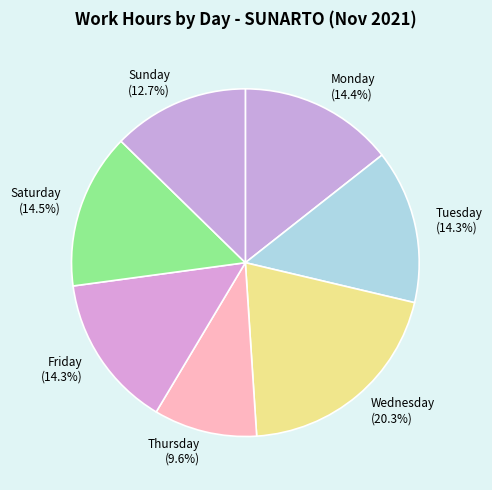

How many segments does this pie chart have?

7